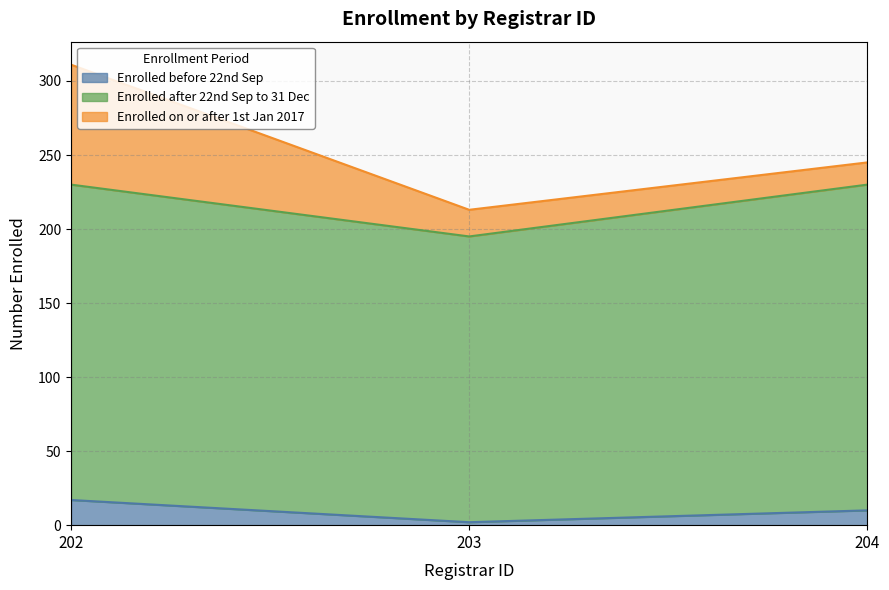

What is the average value of the Enrolled before 22nd Sep series?

10